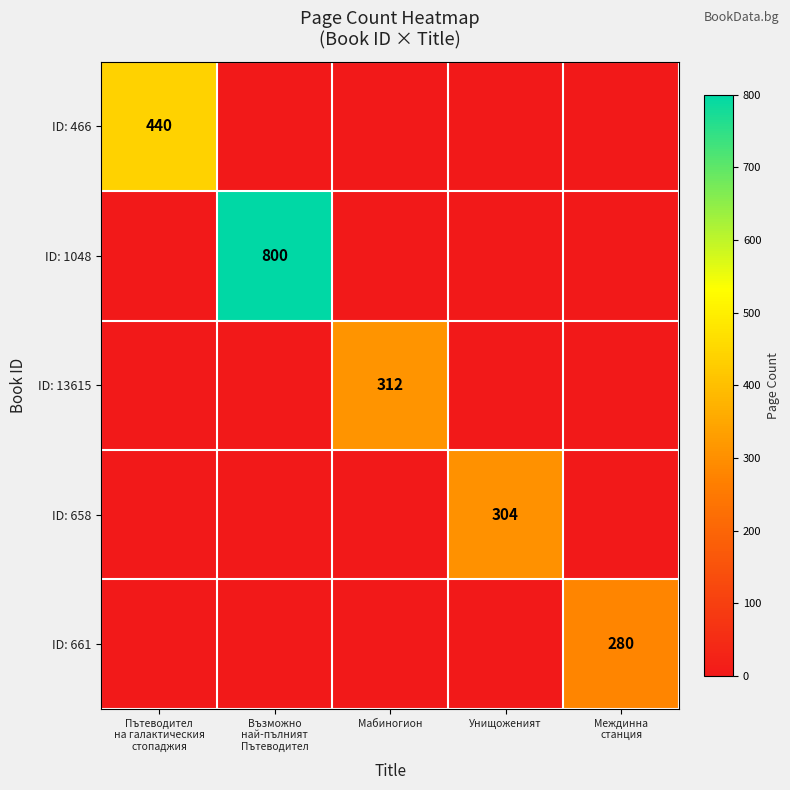

Is it true that ID: 658 equals 168 at Унищоженият?

False